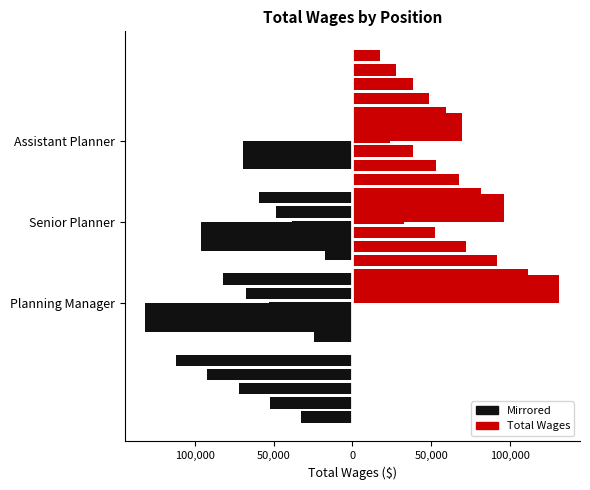

What is the value of the Total Wages bar at the 3rd from the left?

69616